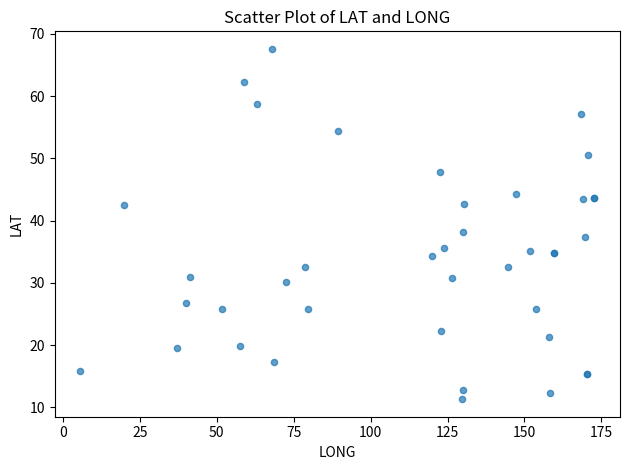

What Y value in the scatter plot is closest to 39?

38.1